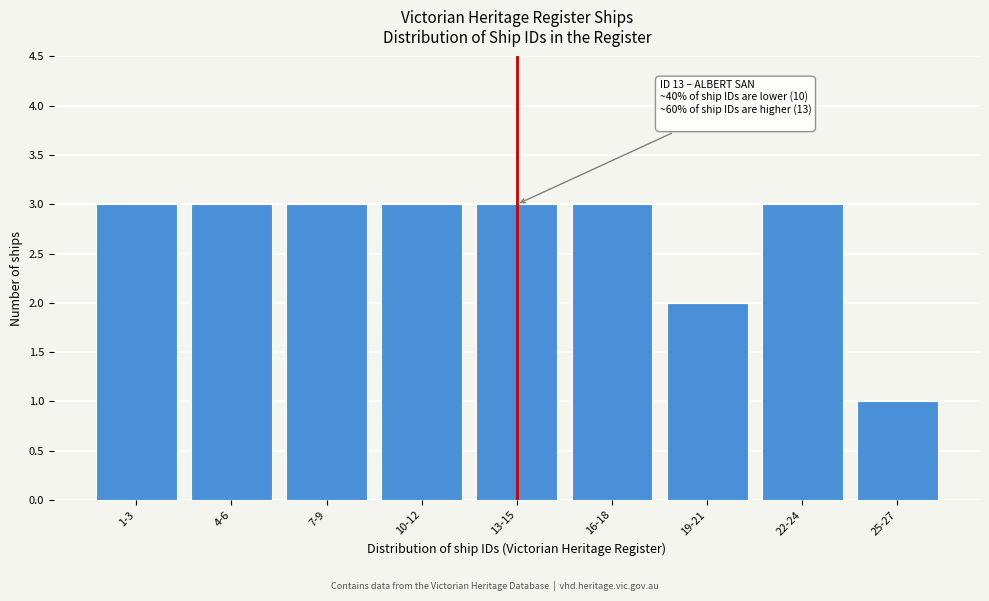

Reading right to left, transcribe all the data shown in this chart.

25-27=1	22-24=3	19-21=2	16-18=3	13-15=3	10-12=3	7-9=3	4-6=3	1-3=3